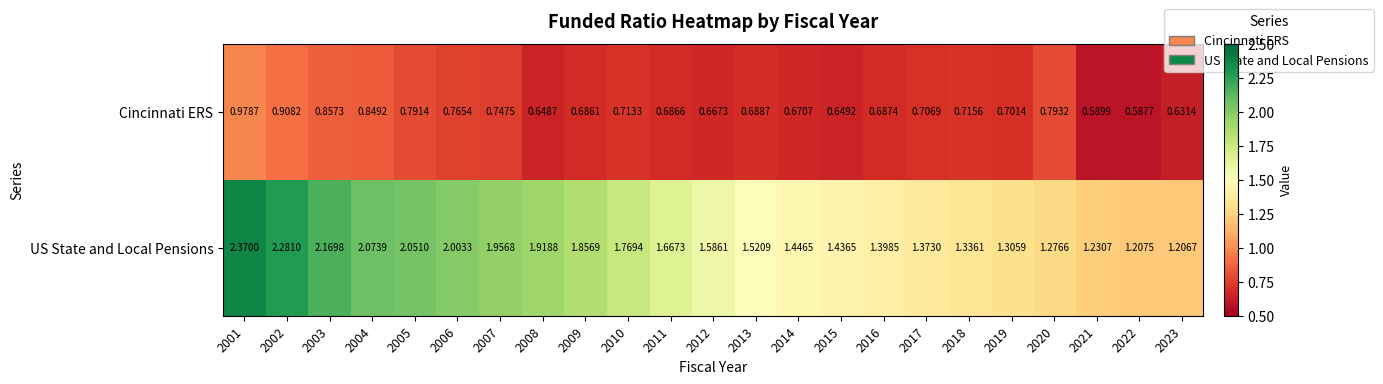

Which series has the widest spread of values?

US State and Local Pensions